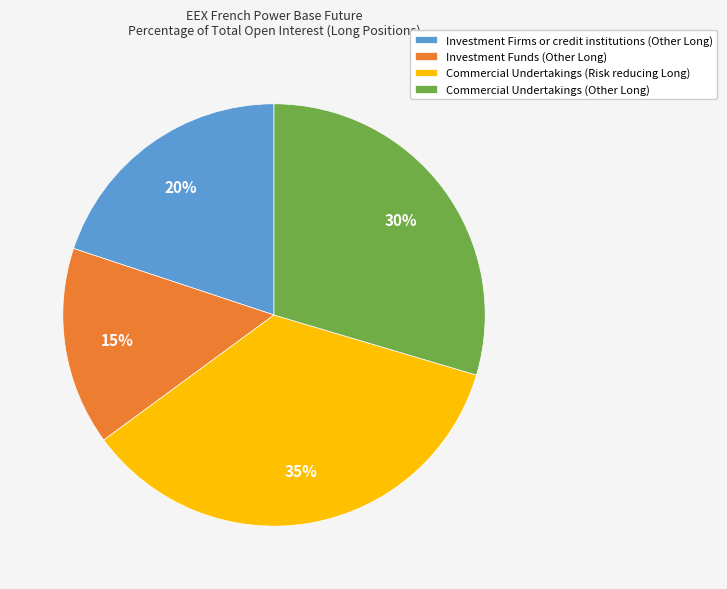

How many segments does this pie chart have?

4